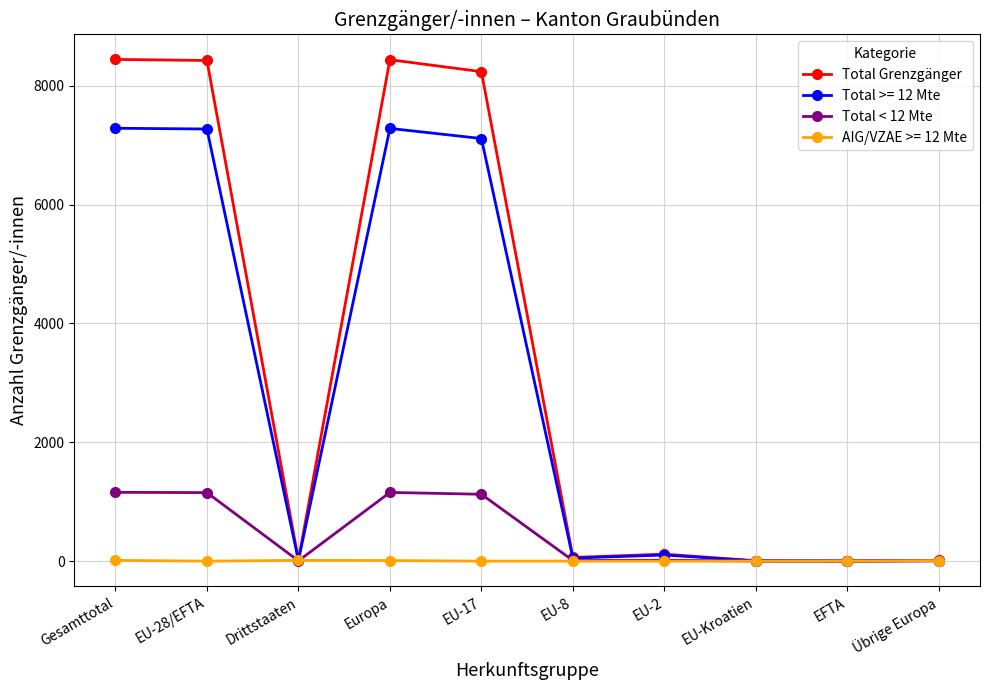

What is the sum of all Total Grenzgänger values?

33758